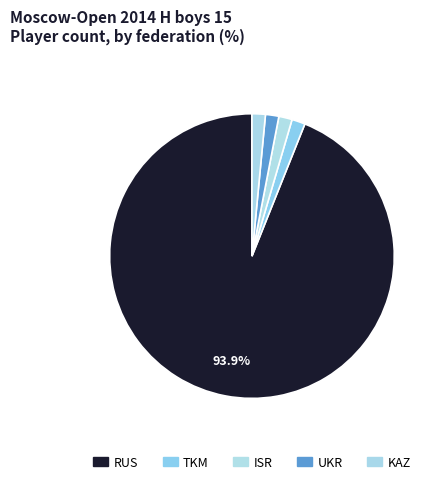

Which slice is the largest?

RUS